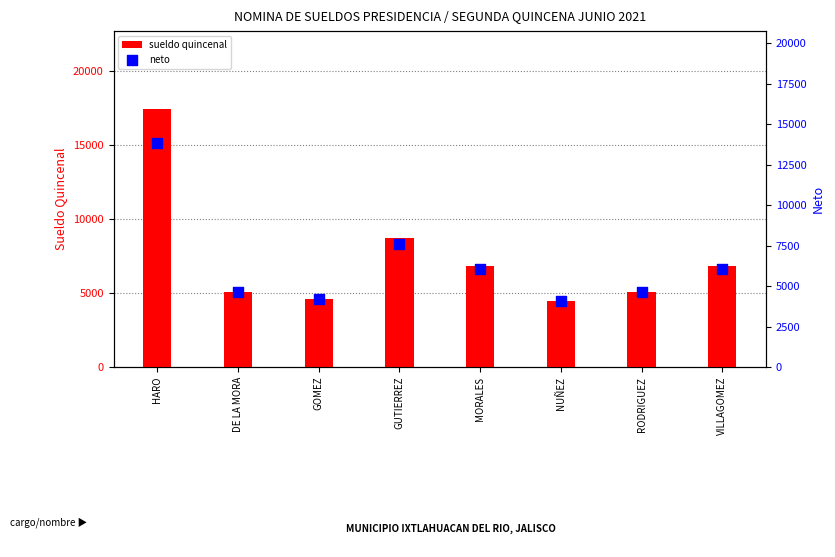

What are all the series names shown in the legend?

sueldo quincenal, neto